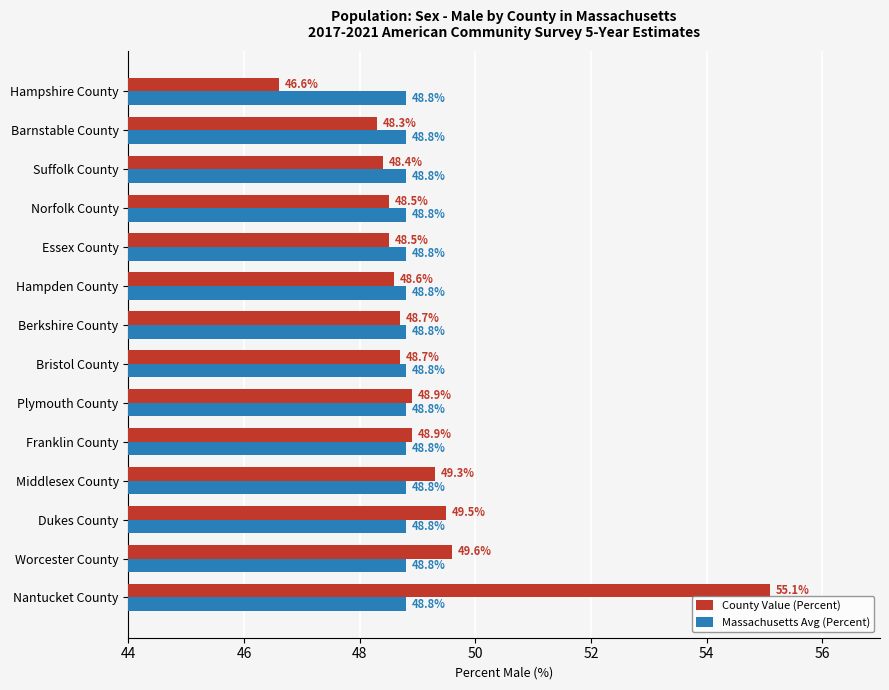

List the series in order of their peak value, lowest first.

Massachusetts Avg (Percent), County Value (Percent)